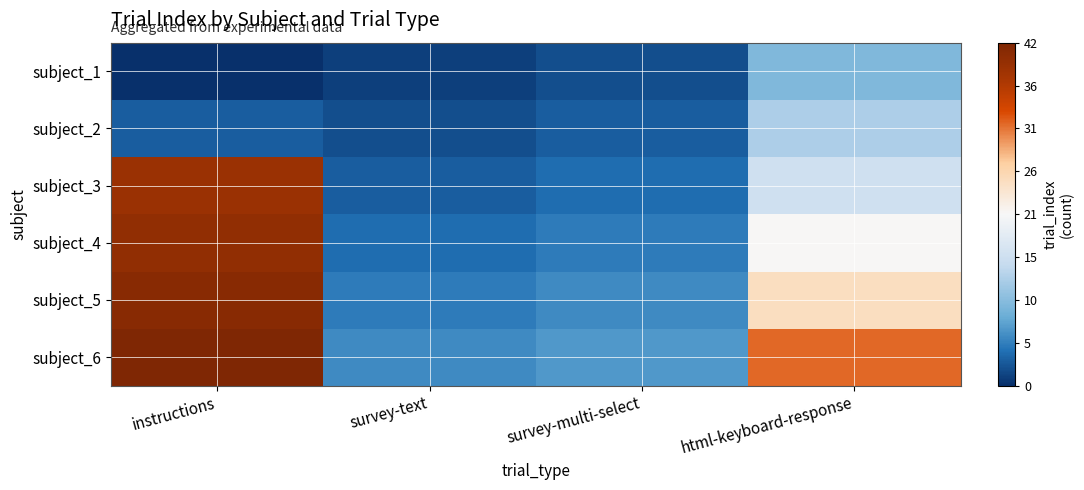

What is the total value across all series at survey-multi-select?

27